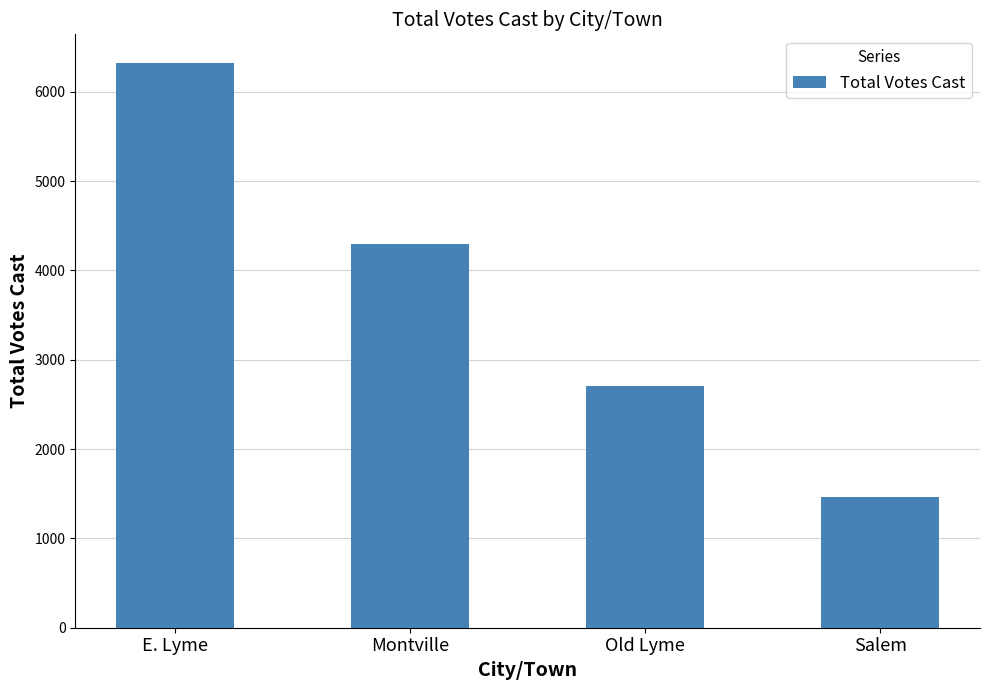

What is the change in value from E. Lyme to Old Lyme?

-3621